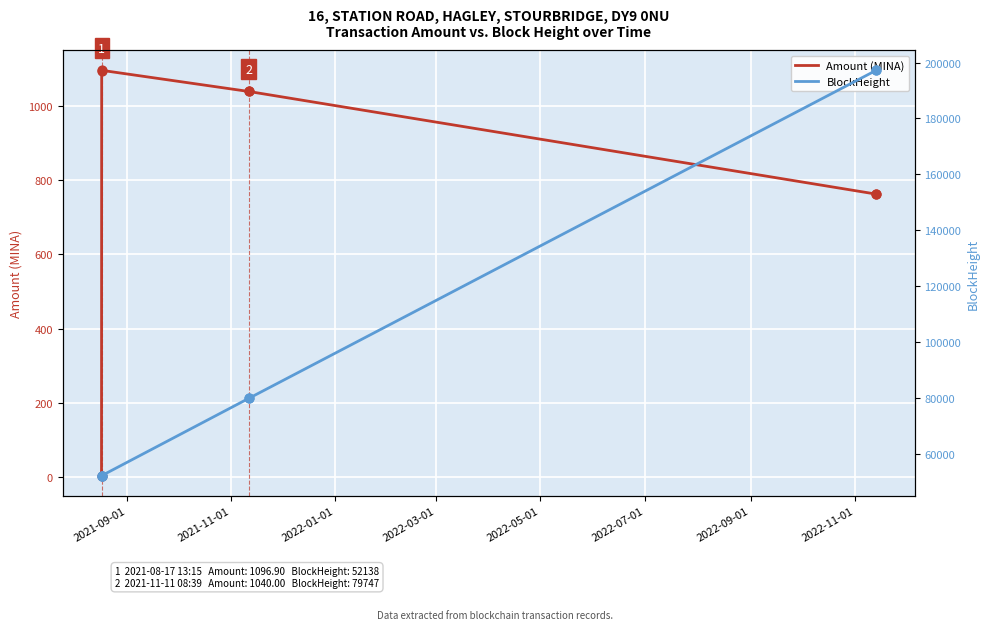

Which series contains the lowest Y value?

Amount (MINA)